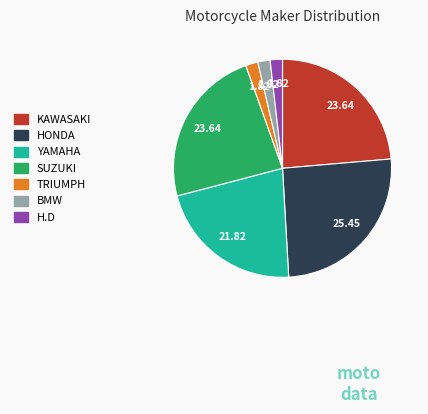

How many segments does this pie chart have?

7